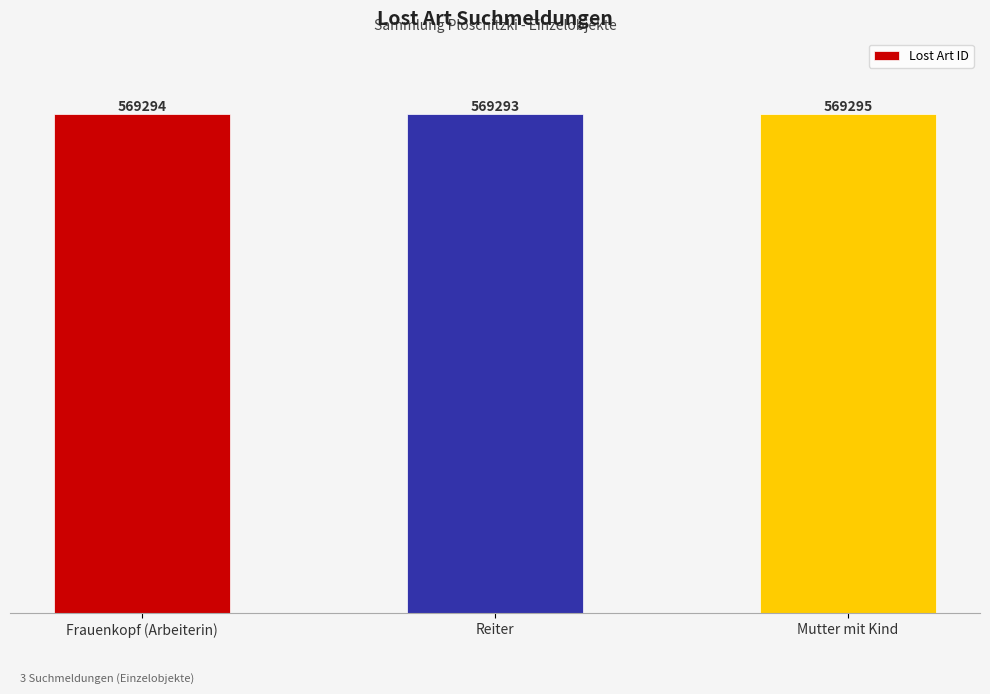

How many bars are there in total?

3